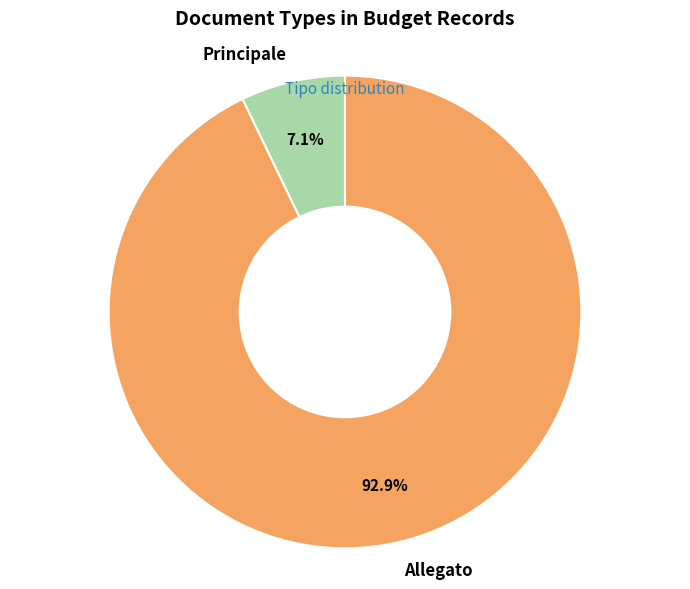

Count the number of slices in the pie.

2